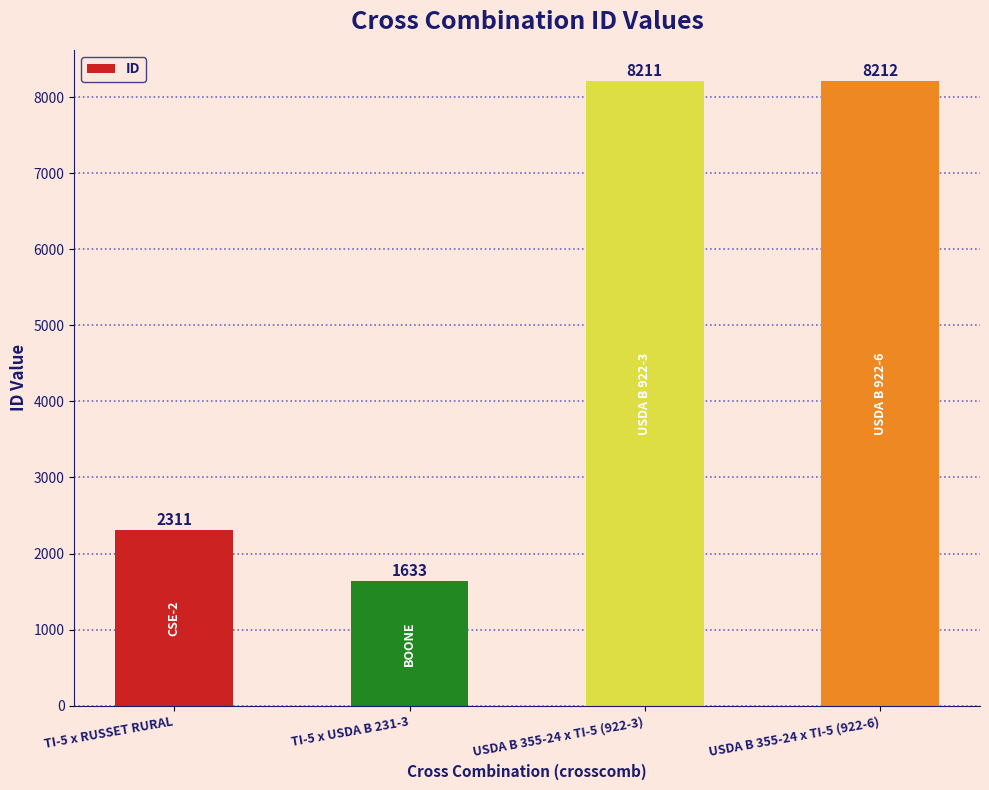

What is the difference between the maximum and minimum values?

6579